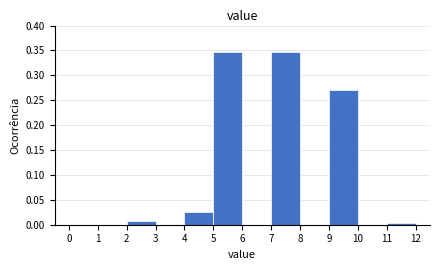

Reading left to right, list every bar in this chart as the range it spans on the x-axis followed by its height. The values are not printed on the chart, so give them approximately, as read against the axis.

0 to 1: 0
1 to 2: 0
2 to 3: 0.005
3 to 4: 0
4 to 5: 0.025
5 to 6: 0.345
6 to 7: 0
7 to 8: 0.345
8 to 9: 0
9 to 10: 0.270
10 to 11: 0
11 to 12: under 0.005